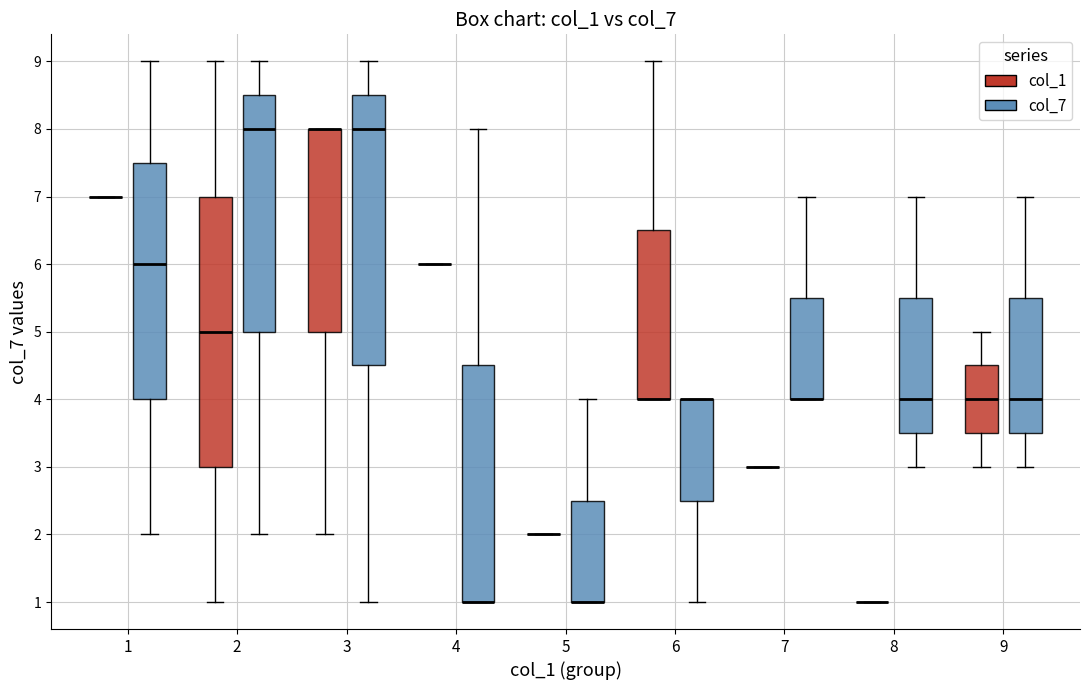

Reading left to right, transcribe this box plot: for each box, give where its median line is, the range the box spans, and where its two whiskers end, as read against the y-axis. The values are not printed on the chart, so give them approximately, as read against the axis.

1 (col_1): box collapsed to a line at 7.0, whiskers 7.0 to 7.0
1 (col_7): median 6.0, box 4.0 to 7.5, whiskers 2.0 to 9.0
2 (col_1): median 5.0, box 3.0 to 7.0, whiskers 1.0 to 9.0
2 (col_7): median 8.0, box 5.0 to 8.5, whiskers 2.0 to 9.0
3 (col_1): median 8.0 (drawn on the box's upper edge), box 5.0 to 8.0, whiskers 2.0 to 8.0
3 (col_7): median 8.0, box 4.5 to 8.5, whiskers 1.0 to 9.0
4 (col_1): box collapsed to a line at 6.0, whiskers 6.0 to 6.0
4 (col_7): median 1.0 (drawn on the box's lower edge), box 1.0 to 4.5, whiskers 1.0 to 8.0
5 (col_1): box collapsed to a line at 2.0, whiskers 2.0 to 2.0
5 (col_7): median 1.0 (drawn on the box's lower edge), box 1.0 to 2.5, whiskers 1.0 to 4.0
6 (col_1): median 4.0 (drawn on the box's lower edge), box 4.0 to 6.5, whiskers 4.0 to 9.0
6 (col_7): median 4.0 (drawn on the box's upper edge), box 2.5 to 4.0, whiskers 1.0 to 4.0
7 (col_1): box collapsed to a line at 3.0, whiskers 3.0 to 3.0
7 (col_7): median 4.0 (drawn on the box's lower edge), box 4.0 to 5.5, whiskers 4.0 to 7.0
8 (col_1): box collapsed to a line at 1.0, whiskers 1.0 to 1.0
8 (col_7): median 4.0, box 3.5 to 5.5, whiskers 3.0 to 7.0
9 (col_1): median 4.0, box 3.5 to 4.5, whiskers 3.0 to 5.0
9 (col_7): median 4.0, box 3.5 to 5.5, whiskers 3.0 to 7.0